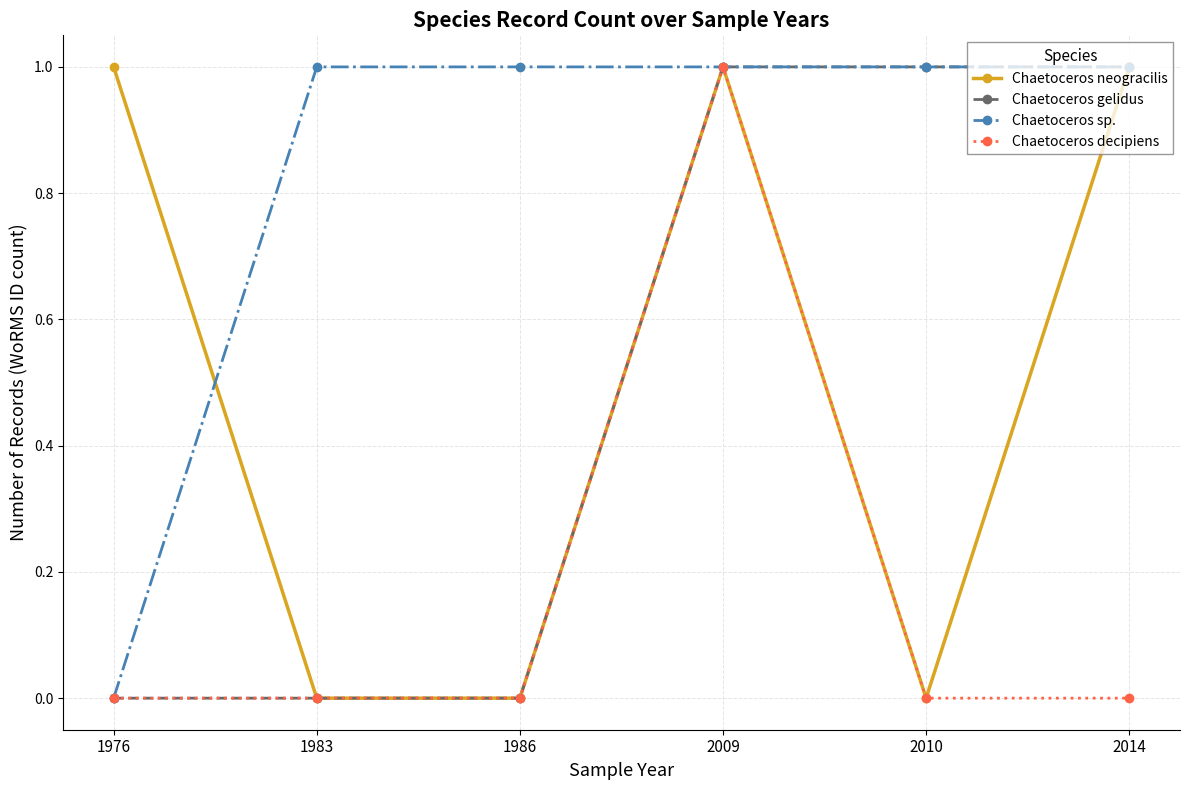

How many Chaetoceros sp. values are between 1 and 2?

5